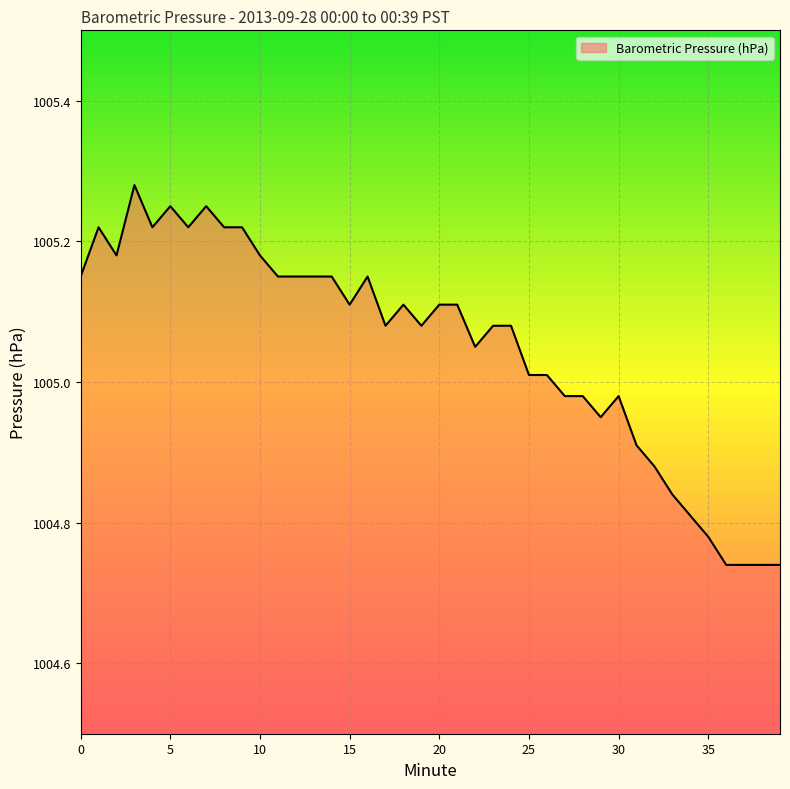

What is the sum of all values?

40202.0